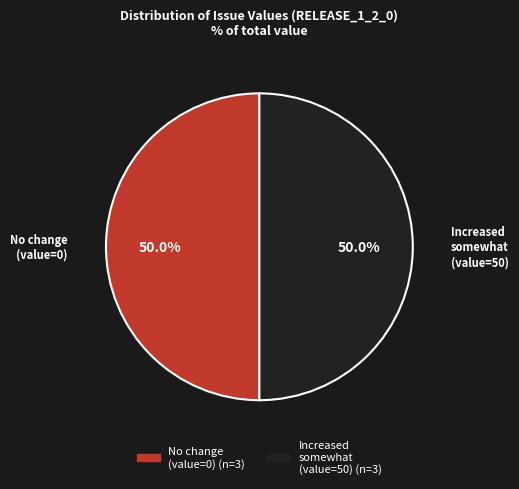

How many segments does this pie chart have?

2